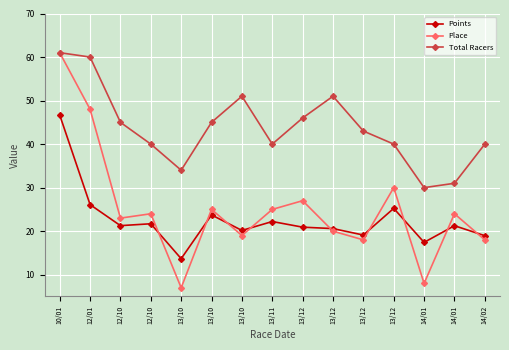

What are all the series names shown in the legend?

Points, Place, Total Racers